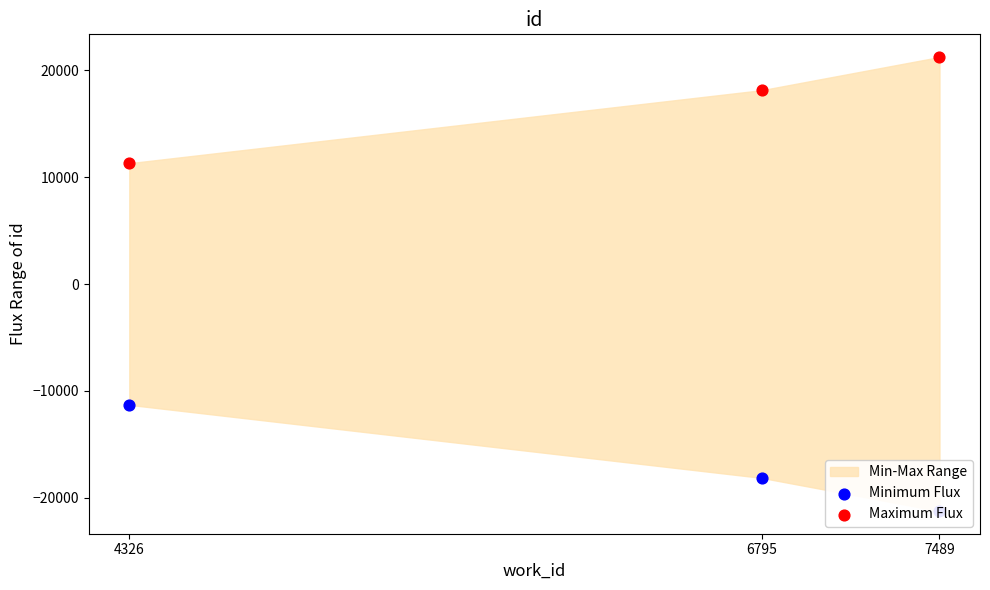

Which series contains the highest Y value?

Maximum Flux